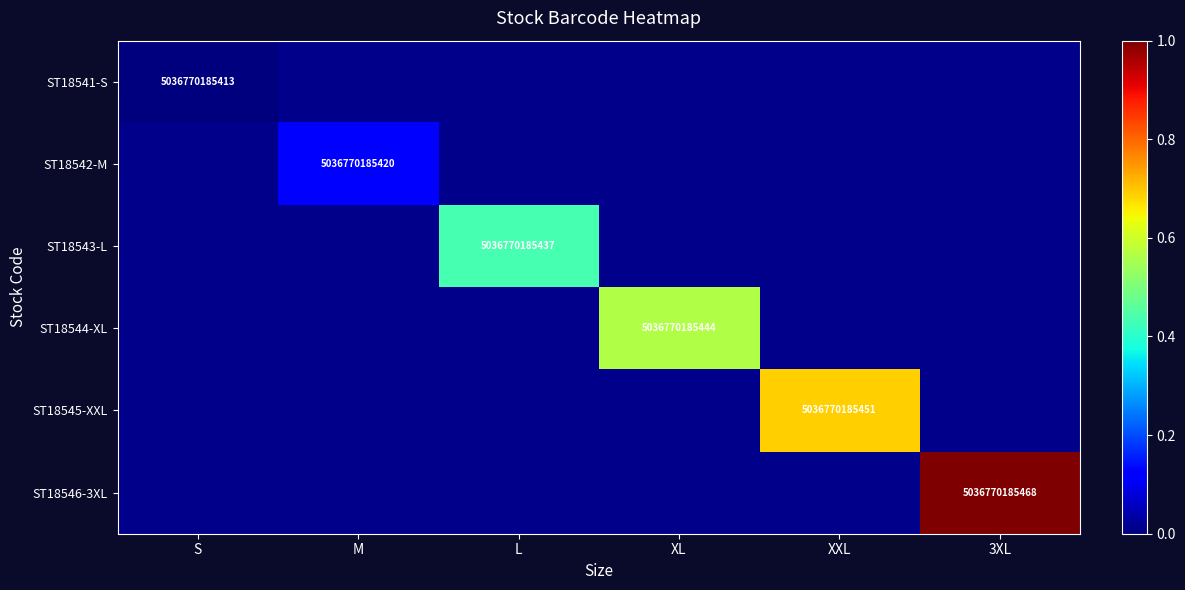

What is the sum of the ST18543-L values at M and L?

0.4